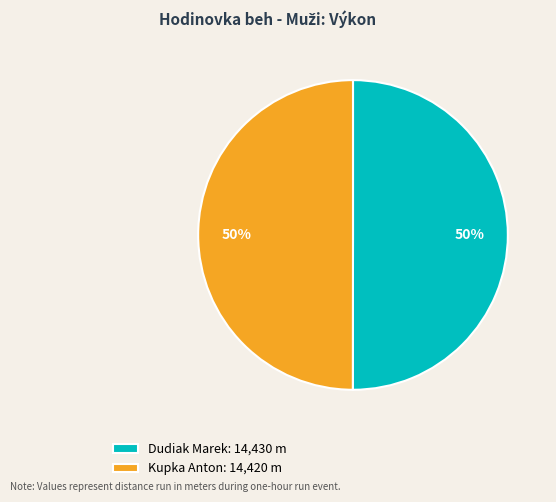

True or false: Kupka Anton accounts for 50% of the total.

True